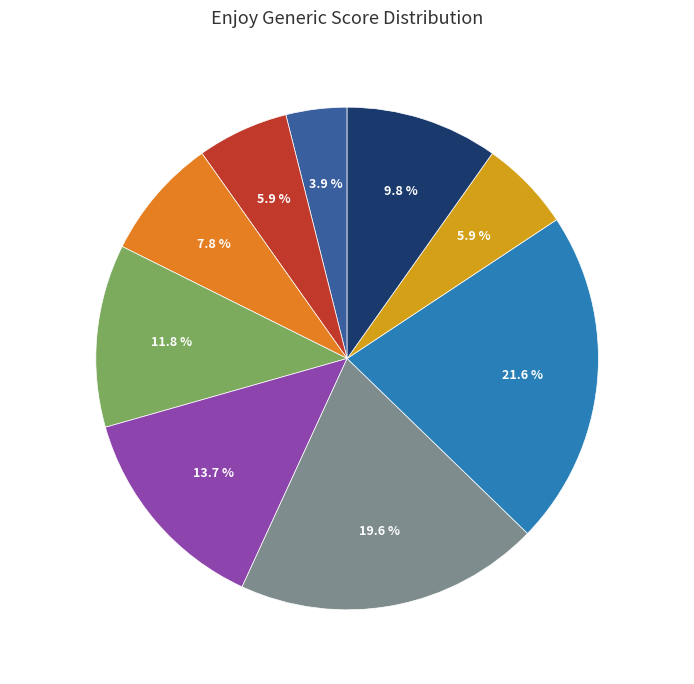

What is the change in value from 5 to 10?

-1